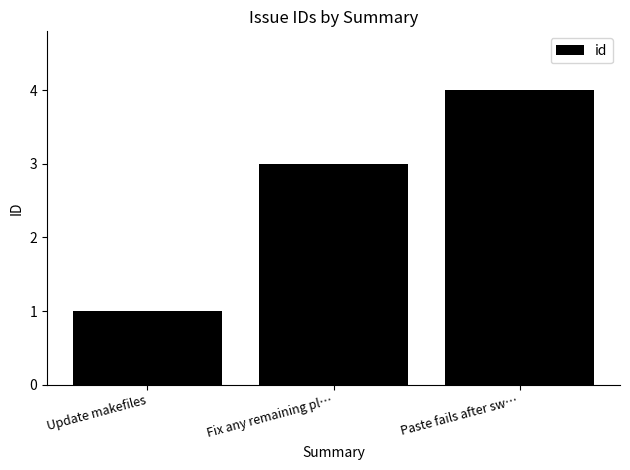

The chart shows a value of 1 at Update makefiles. True or false?

True